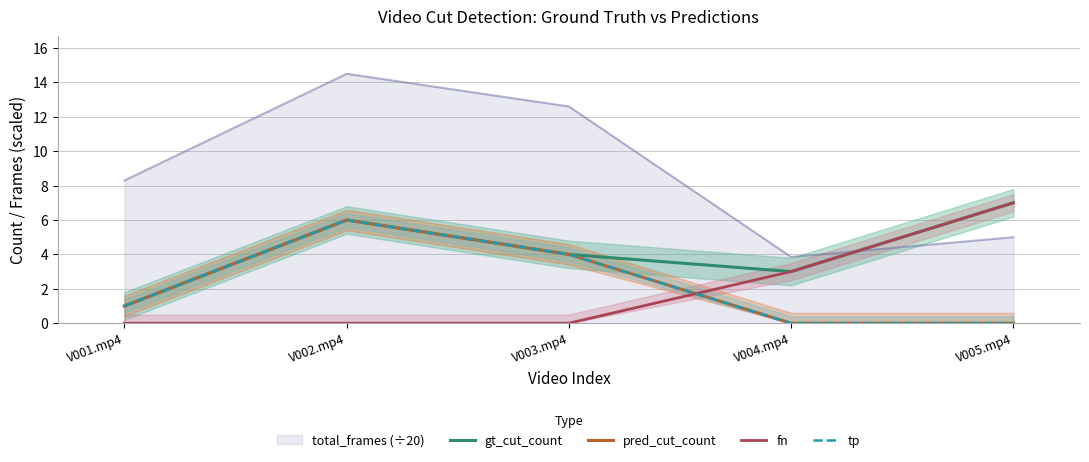

How many data points in pred_cut_count line are less than 1?

2